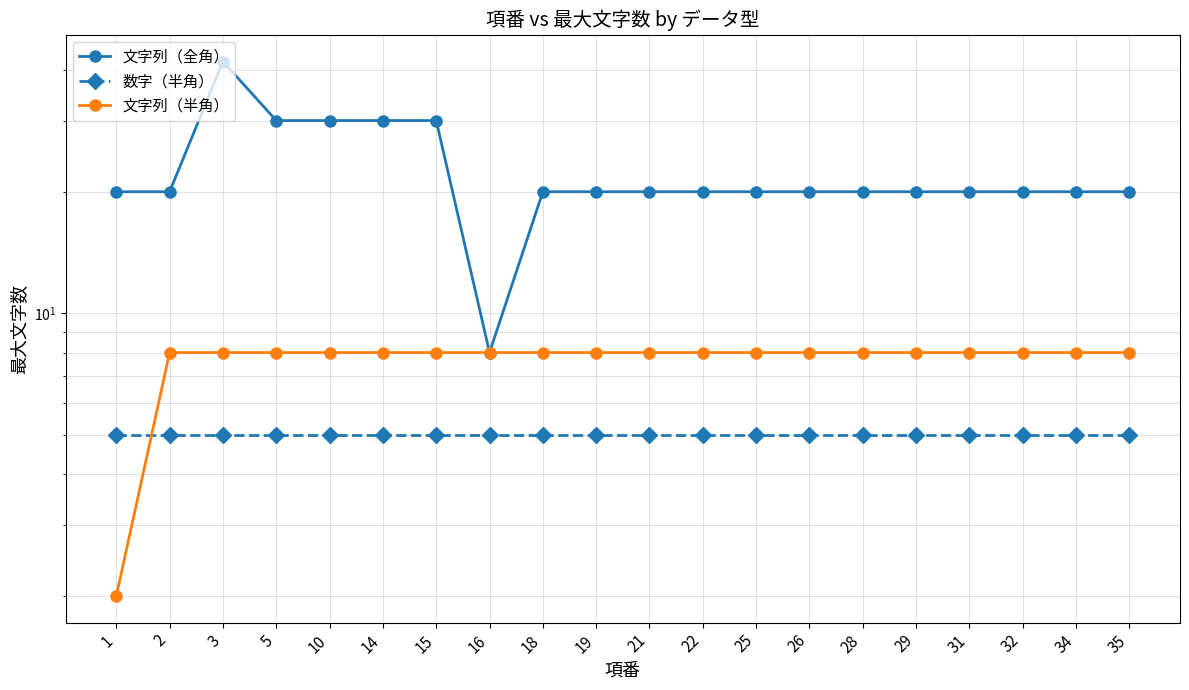

What is the minimum value shown in the chart?

2